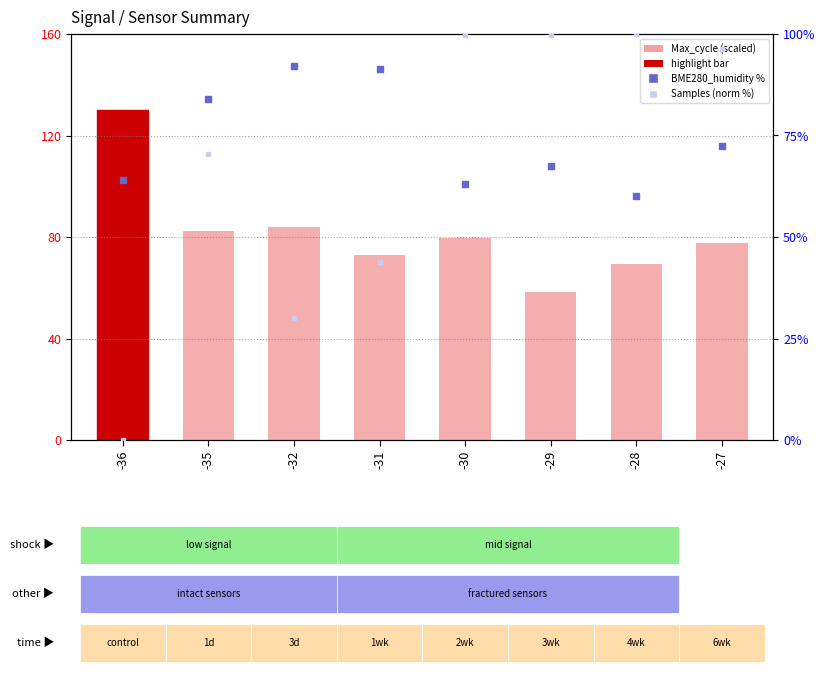

Which series has the largest total across all categories?

Max_cycle (scaled)